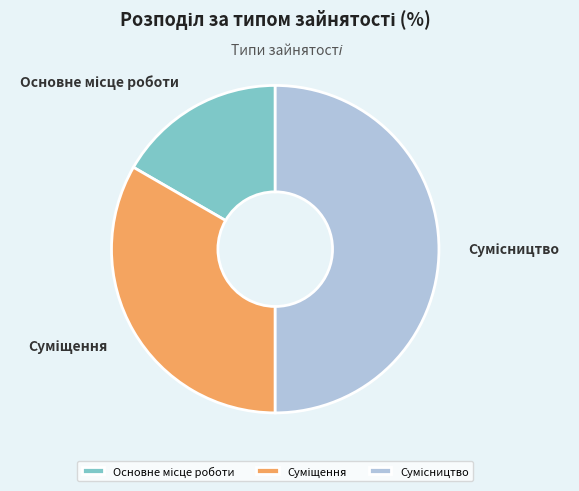

How many slices are in this pie chart?

3